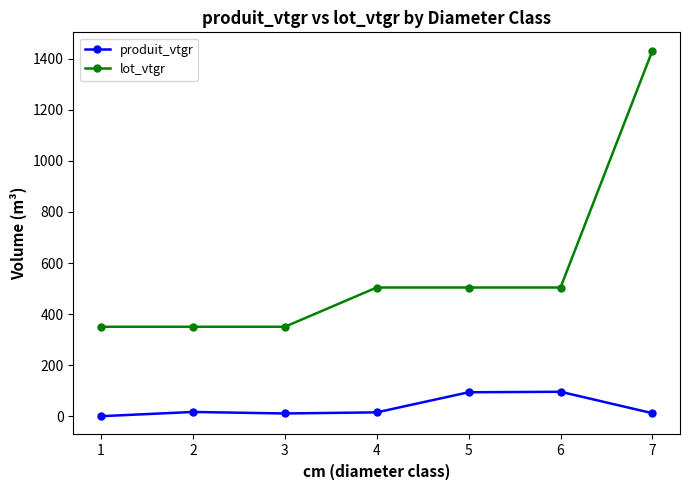

True or false: lot_vtgr and produit_vtgr cross at least once.

False